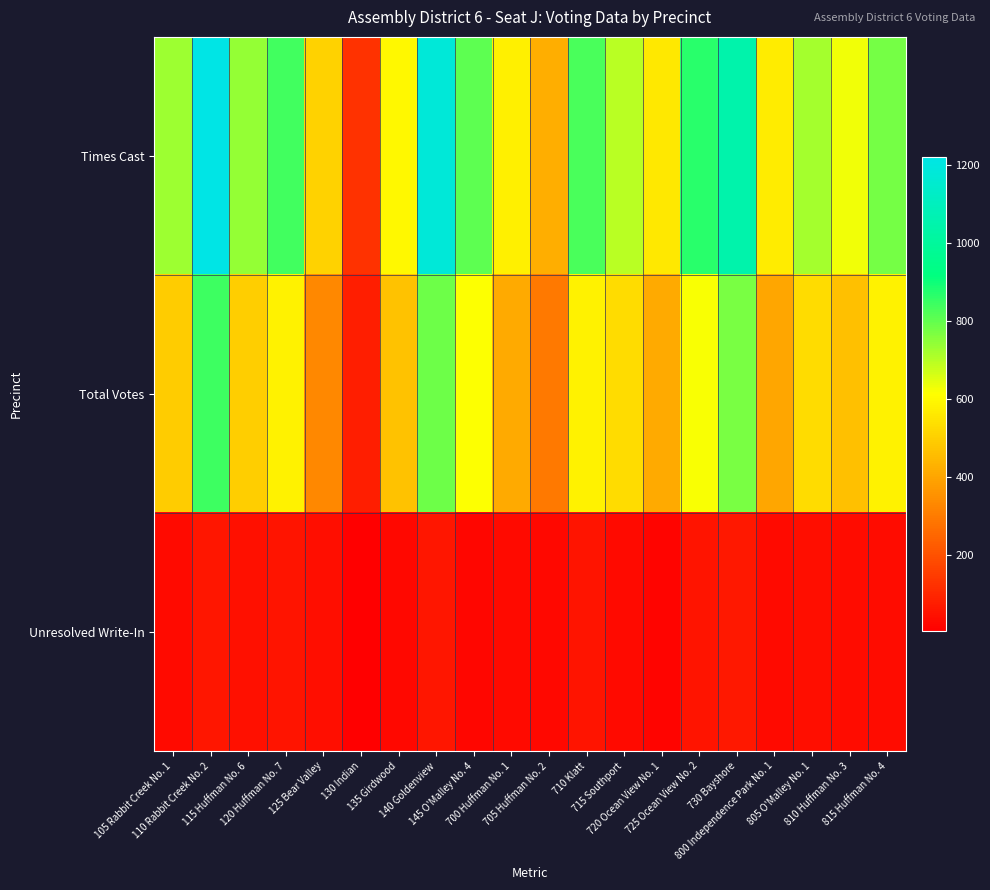

At how many categories does at least one series exceed 631?

12